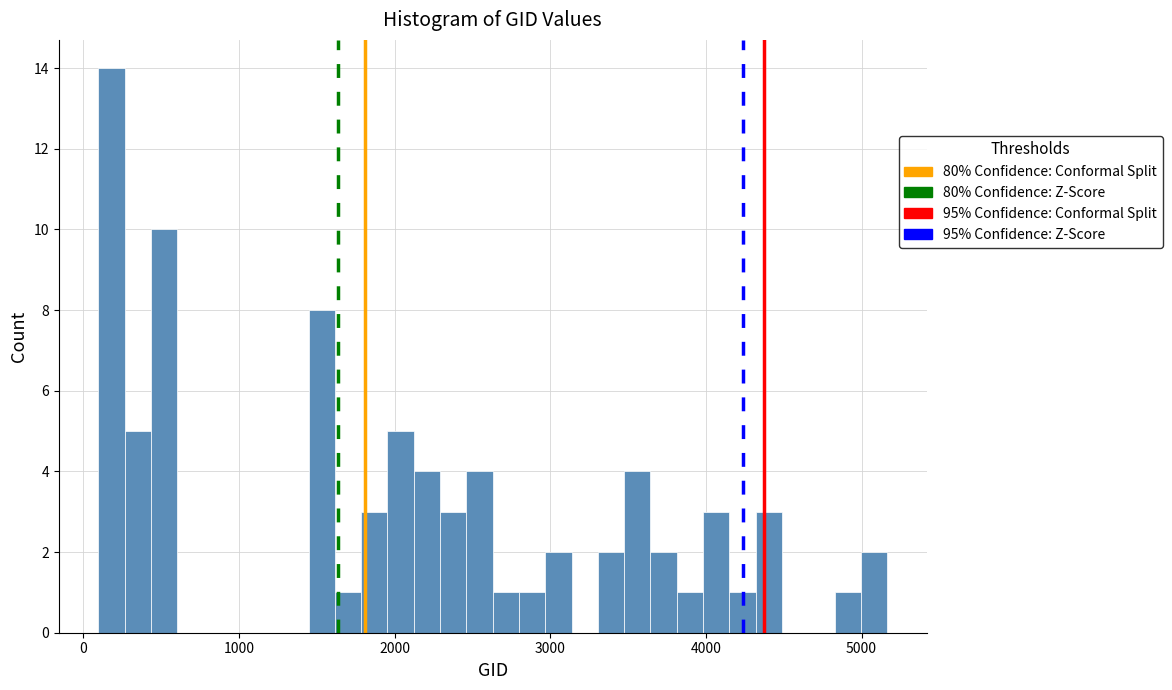

Read against the x-axis, roughly where is the centre of the tallest bar?

200